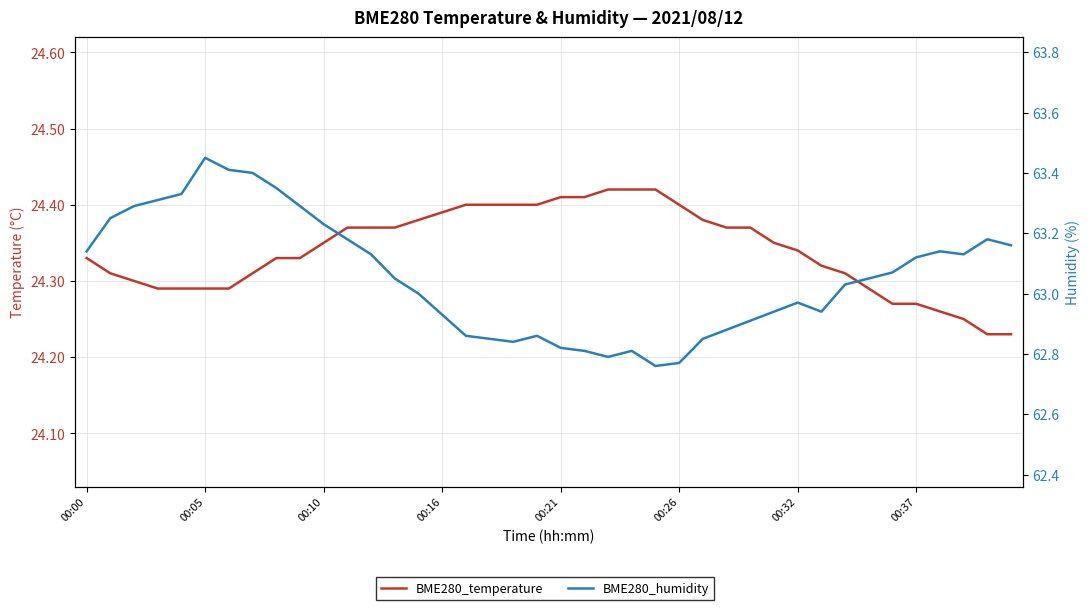

True or false: BME280_humidity and BME280_temperature intersect in this chart.

False